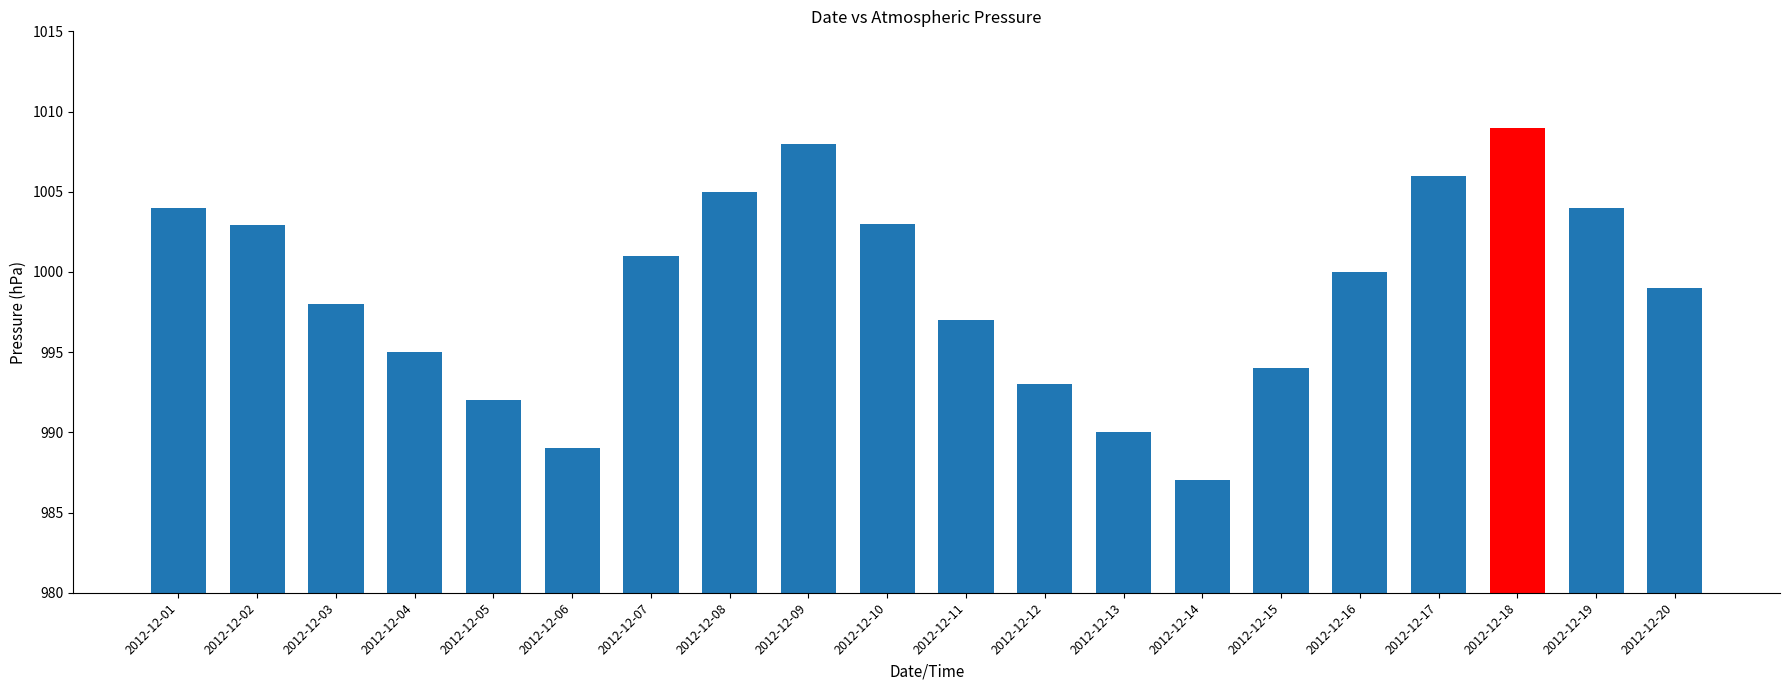

Is it true that the value at 2012-12-10 is 1003.0?

True